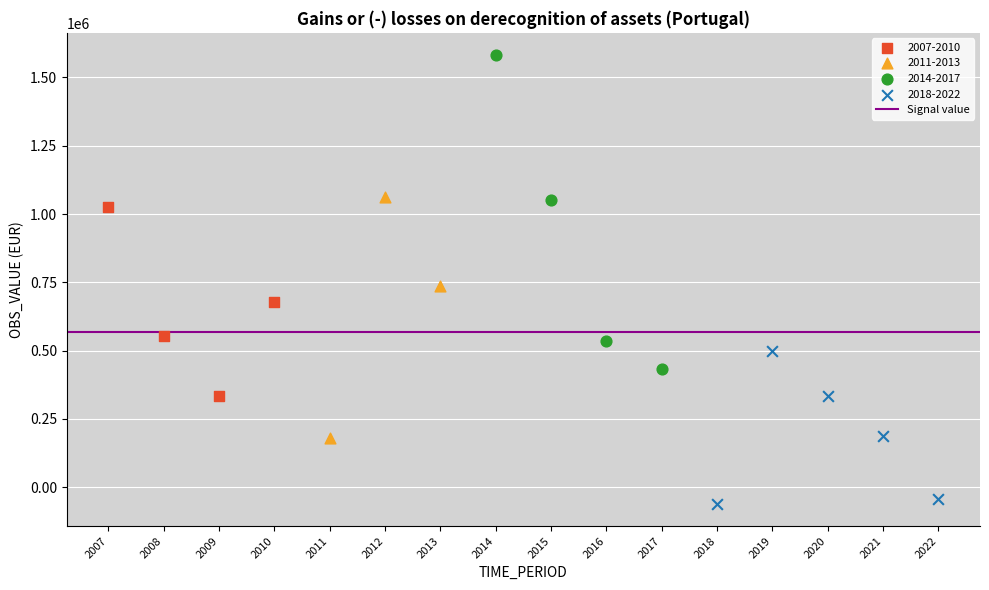

Which series contains the highest Y value?

2014-2017